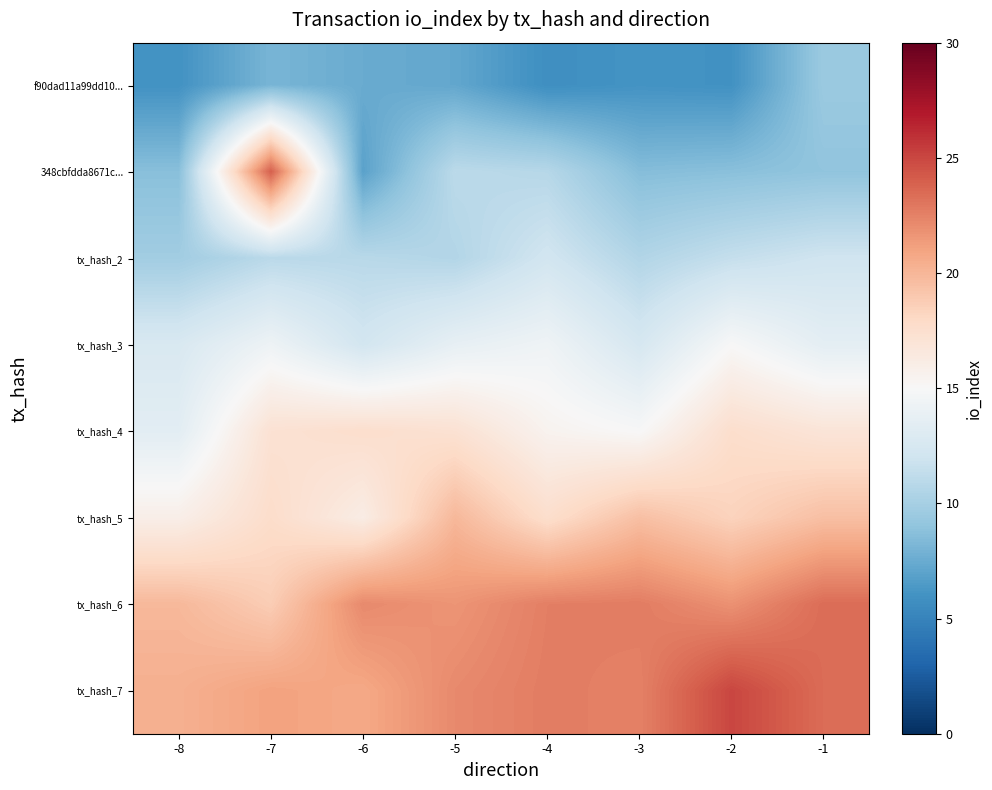

Which series has the widest spread of values?

348cbfdda8671c...